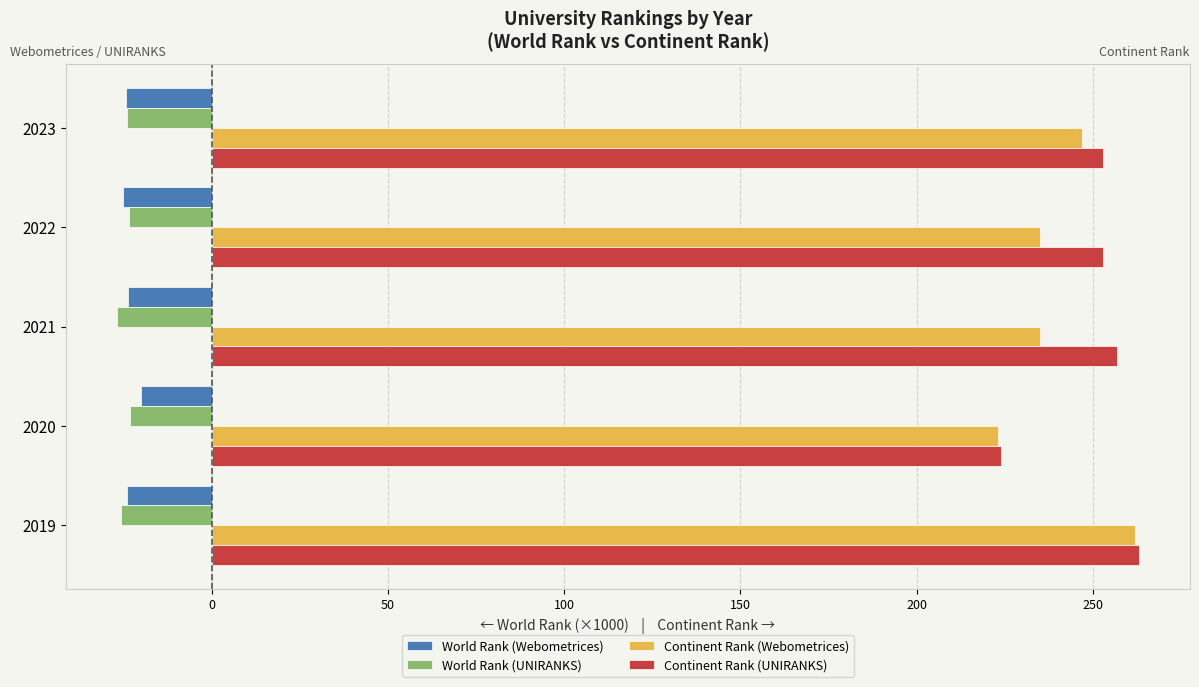

What is the spread (max minus min) of values at 2022?

278.2